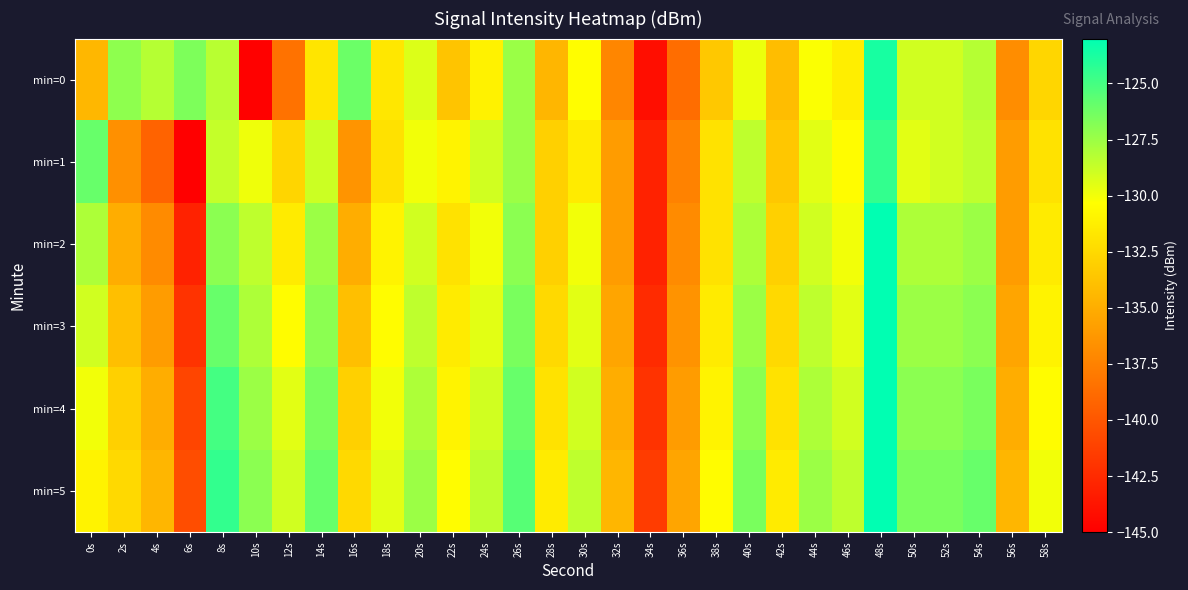

Reading right to left, list all the values displayed in this chart.

min=0: 58s=-132.7	56s=-136.9	54s=-128.2	52s=-129.0	50s=-129.0	48s=-123.7	46s=-131.3	44s=-130.2	42s=-134.1	40s=-129.8	38s=-133.5	36s=-138.7	34s=-144.1	32s=-137.3	30s=-130.5	28s=-134.5	26s=-127.5	24s=-131.0	22s=-133.7	20s=-129.4	18s=-131.7	16s=-126.1	14s=-131.8	12s=-138.4	10s=-144.9	8s=-128.3	6s=-126.6	4s=-128.2	2s=-127.1	0s=-134.5
min=1: 58s=-132.0	56s=-136.0	54s=-128.5	52s=-129.0	50s=-129.5	48s=-124.5	46s=-130.5	44s=-129.5	42s=-133.5	40s=-128.5	38s=-132.0	36s=-137.5	34s=-143.0	32s=-136.0	30s=-131.5	28s=-133.0	26s=-127.5	24s=-129.0	22s=-131.0	20s=-130.0	18s=-132.0	16s=-136.4	14s=-128.8	12s=-132.8	10s=-129.9	8s=-128.6	6s=-145.1	4s=-139.3	2s=-136.7	0s=-126.0
min=2: 58s=-131.5	56s=-136.0	54s=-127.5	52s=-128.0	50s=-128.0	48s=-123.0	46s=-130.0	44s=-129.0	42s=-133.0	40s=-128.0	38s=-132.0	36s=-137.0	34s=-143.0	32s=-136.0	30s=-130.0	28s=-133.0	26s=-127.0	24s=-130.0	22s=-132.0	20s=-129.0	18s=-131.0	16s=-135.0	14s=-127.5	12s=-131.5	10s=-128.5	8s=-127.0	6s=-143.0	4s=-137.0	2s=-135.0	0s=-128.0
min=3: 58s=-131.0	56s=-135.5	54s=-127.0	52s=-127.5	50s=-127.5	48s=-122.5	46s=-129.5	44s=-128.5	42s=-132.5	40s=-127.5	38s=-131.5	36s=-136.5	34s=-142.5	32s=-135.5	30s=-129.5	28s=-132.5	26s=-126.5	24s=-129.5	22s=-131.5	20s=-128.5	18s=-130.5	16s=-134.0	14s=-127.0	12s=-130.5	10s=-128.0	8s=-126.0	6s=-142.0	4s=-136.0	2s=-134.0	0s=-129.0
min=4: 58s=-130.5	56s=-135.0	54s=-126.5	52s=-127.0	50s=-127.0	48s=-122.0	46s=-129.0	44s=-128.0	42s=-132.0	40s=-127.0	38s=-131.0	36s=-136.0	34s=-142.0	32s=-135.0	30s=-129.0	28s=-132.0	26s=-126.0	24s=-129.0	22s=-131.0	20s=-128.0	18s=-130.0	16s=-133.0	14s=-126.5	12s=-129.5	10s=-127.5	8s=-125.0	6s=-141.0	4s=-135.0	2s=-133.0	0s=-130.0
min=5: 58s=-130.0	56s=-134.5	54s=-126.0	52s=-126.5	50s=-126.5	48s=-121.5	46s=-128.5	44s=-127.5	42s=-131.5	40s=-126.5	38s=-130.5	36s=-135.5	34s=-141.5	32s=-134.5	30s=-128.5	28s=-131.5	26s=-125.5	24s=-128.5	22s=-130.5	20s=-127.5	18s=-129.5	16s=-132.5	14s=-126.0	12s=-129.0	10s=-127.0	8s=-124.5	6s=-140.5	4s=-134.5	2s=-132.5	0s=-131.0